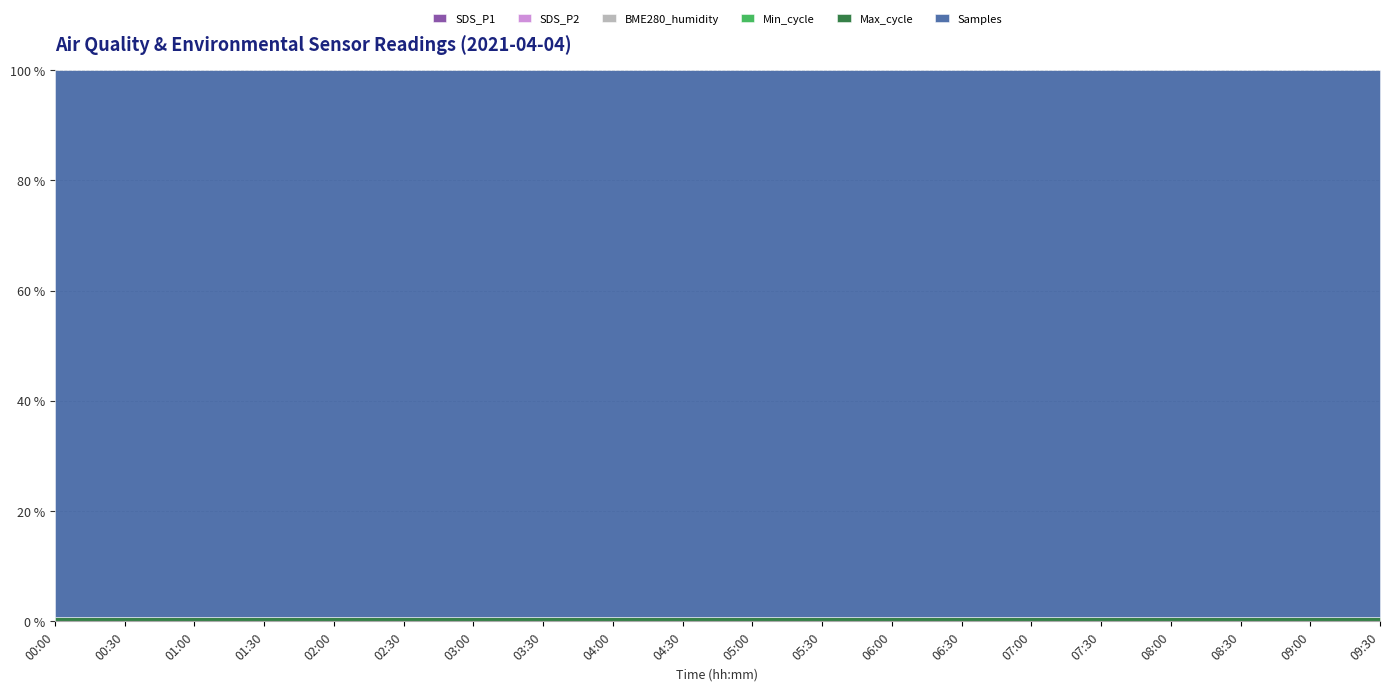

What value does the SDS_P1 series have at 02:00?

5.6